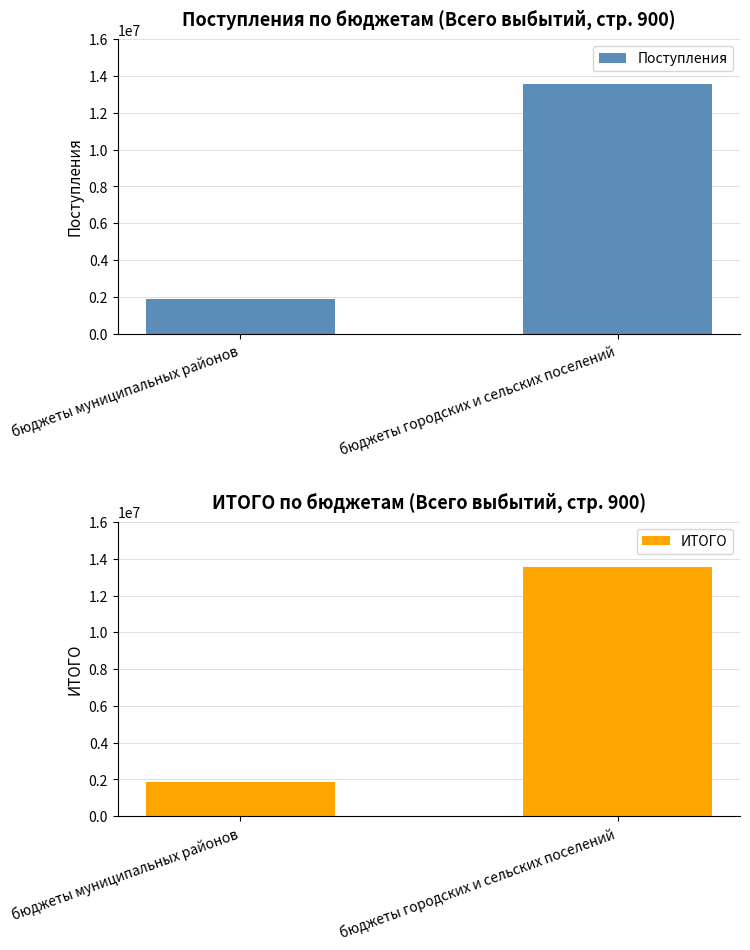

How many bars are there in total?

4